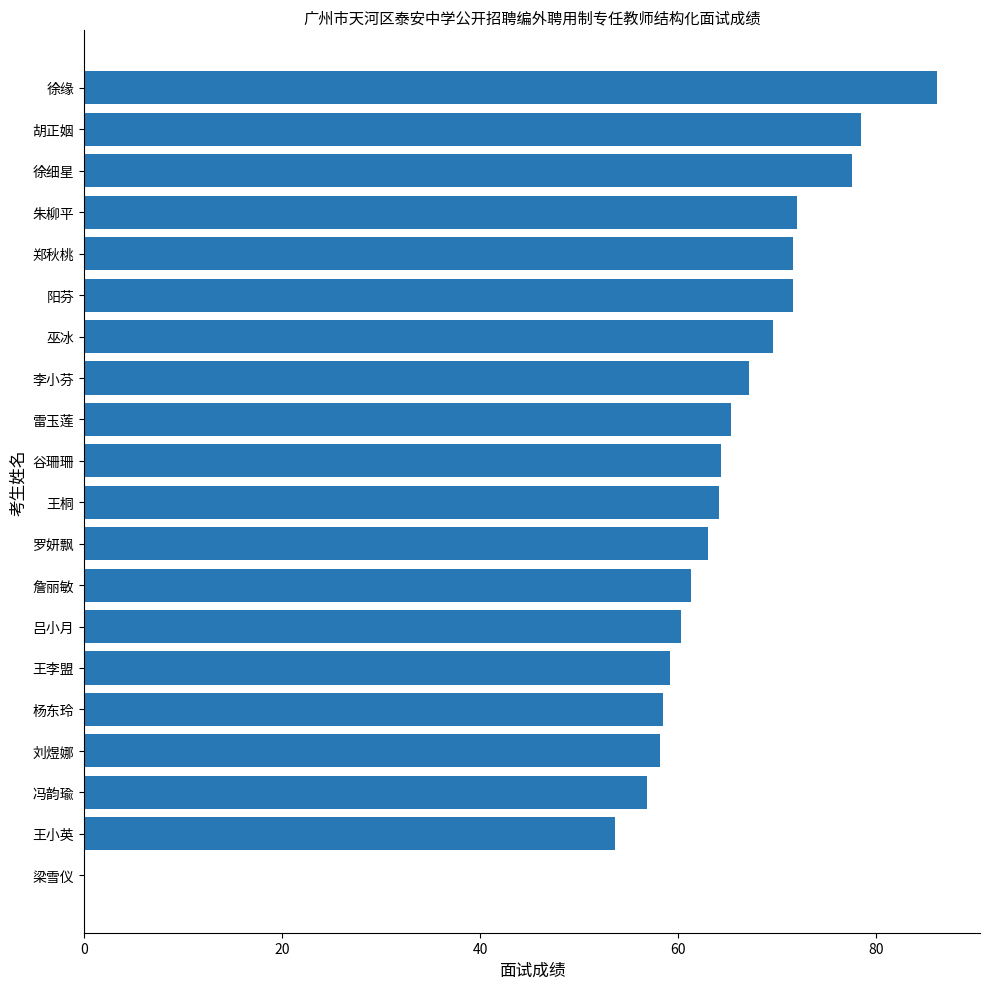

Which category has the highest value across all series?

徐缘